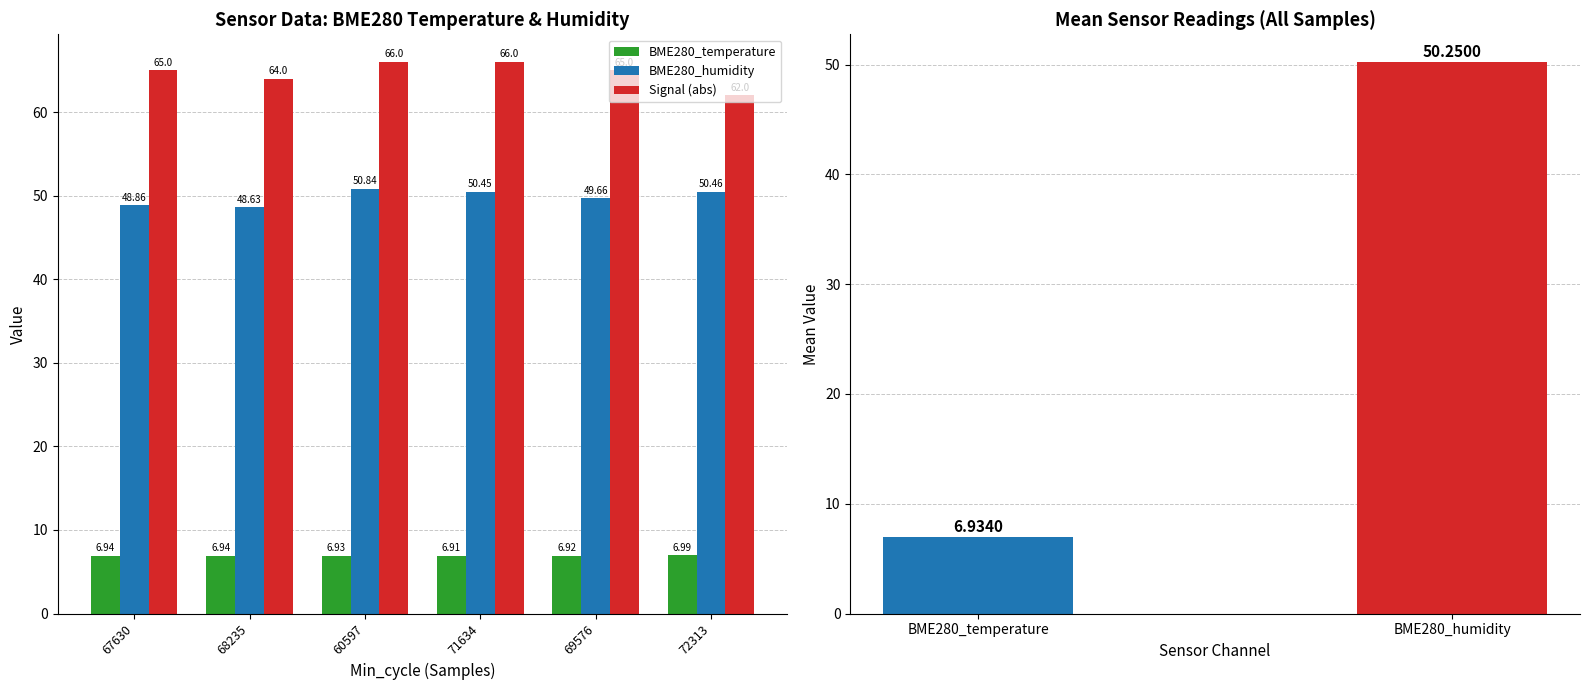

What are all the series names shown in the legend?

BME280_temperature, BME280_humidity, Signal (abs)